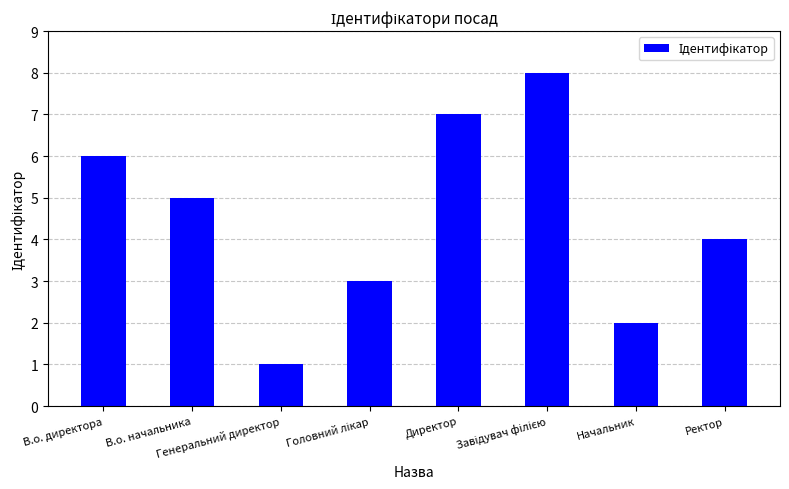

What is the maximum value shown in the chart?

8